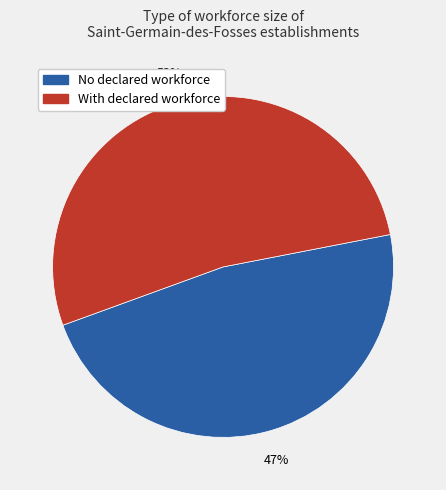

How many slices are in this pie chart?

2